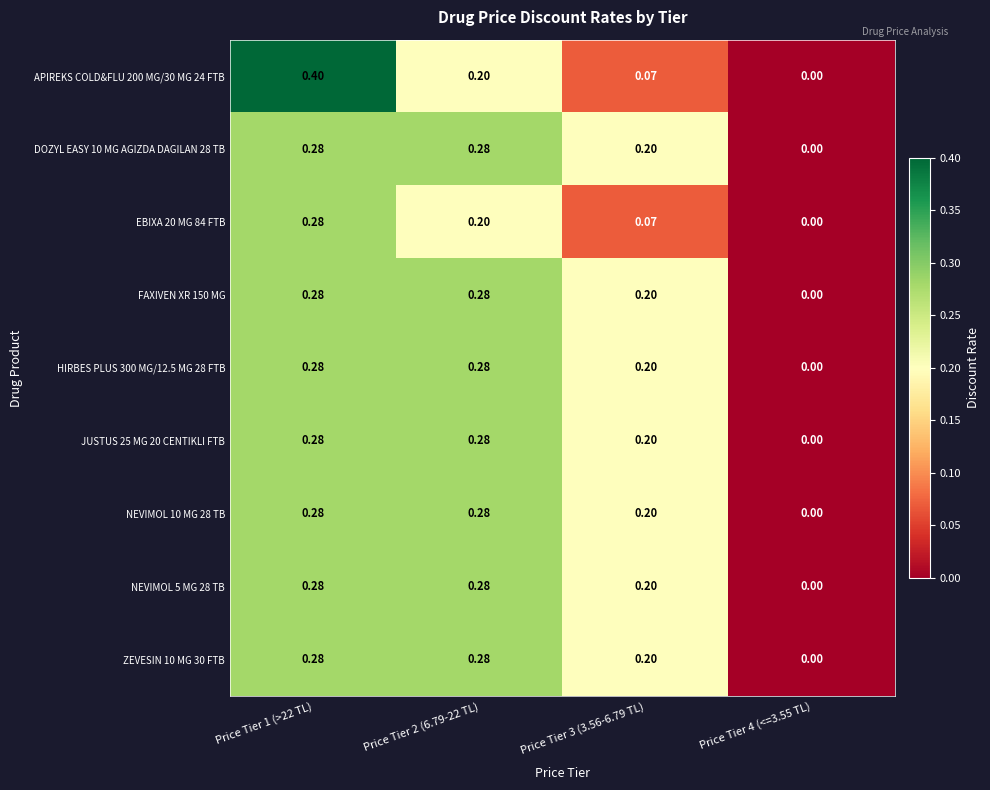

Is the value of NEVIMOL 5 MG 28 TB at Price Tier 4 (<=3.55 TL) greater than the value of APIREKS COLD&FLU 200 MG/30 MG 24 FTB at Price Tier 2 (6.79-22 TL)?

No